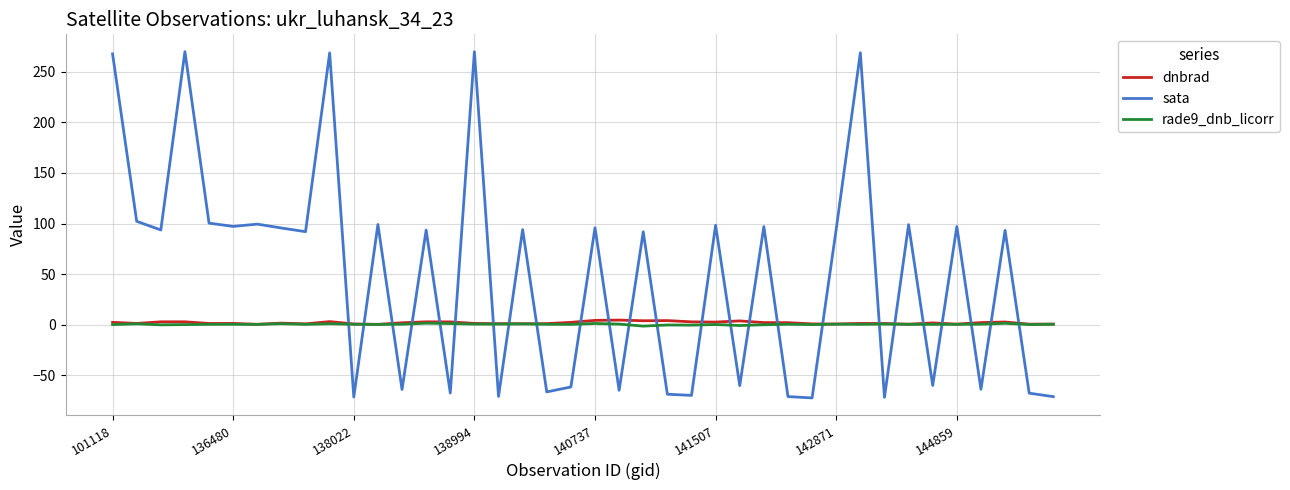

True or false: sata and rade9_dnb_licorr cross at least once.

True